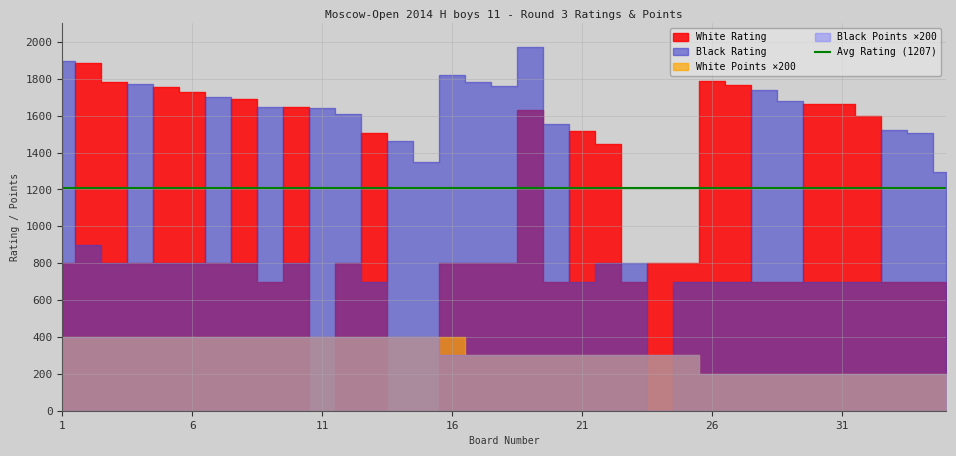

The value of White Rating at 32 is 1598.0. True or false?

True